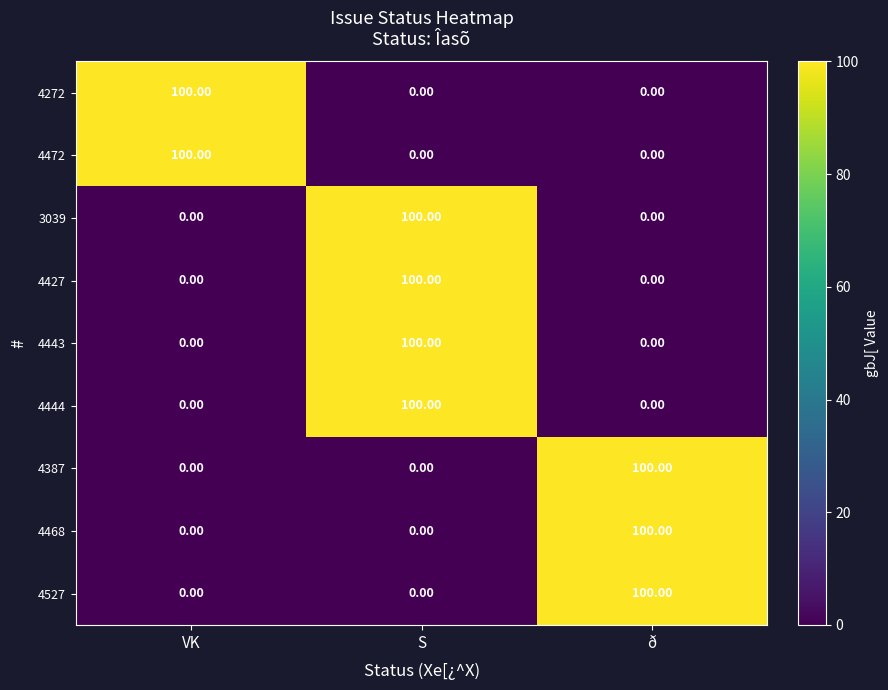

What is the difference between the highest and lowest values at VK?

100